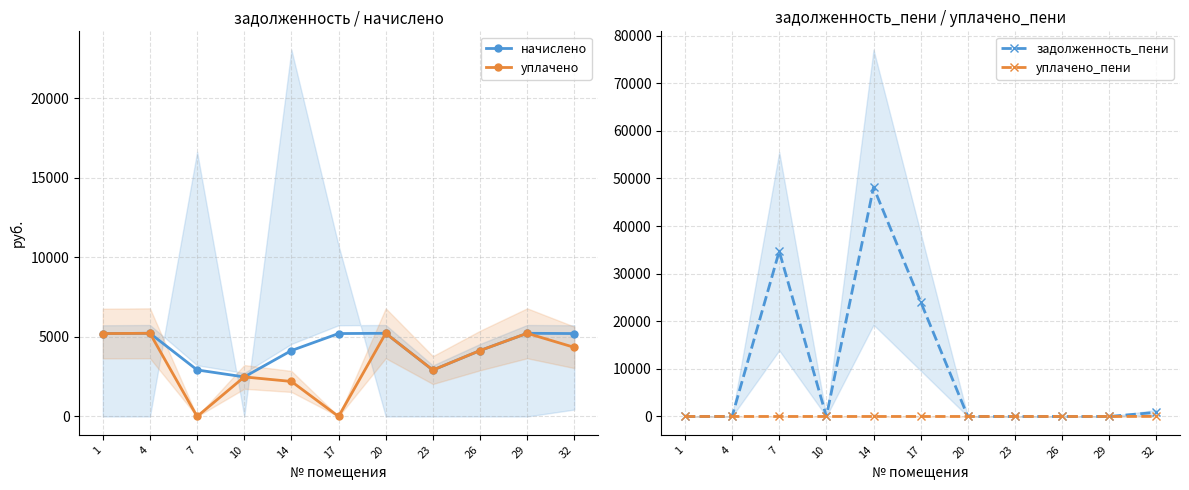

Rank the series by their maximum value, from lowest to highest.

уплачено_пени, начислено, уплачено, задолженность_пени